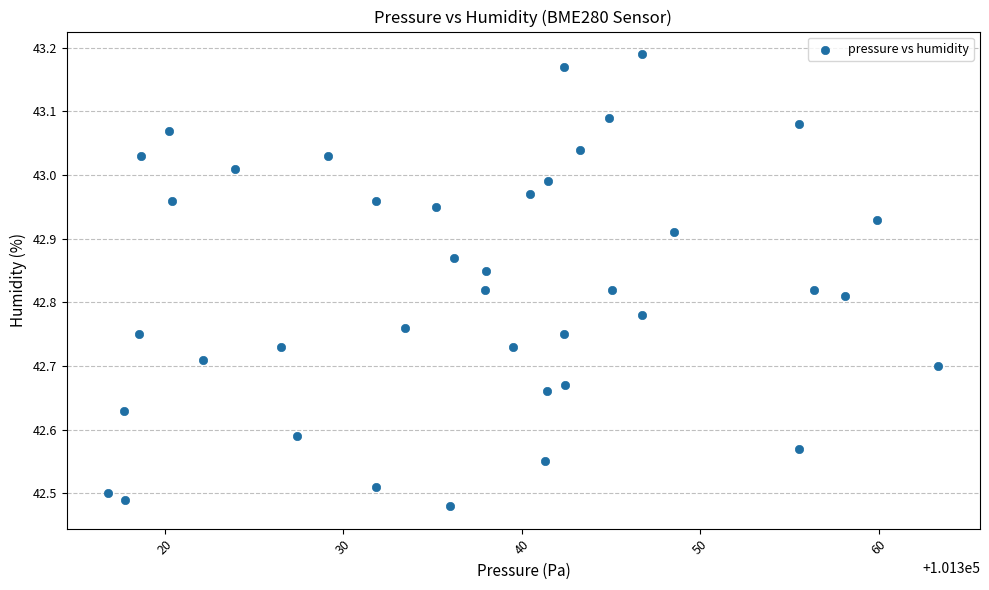

What is the range of X values (max minus min)?

46.5